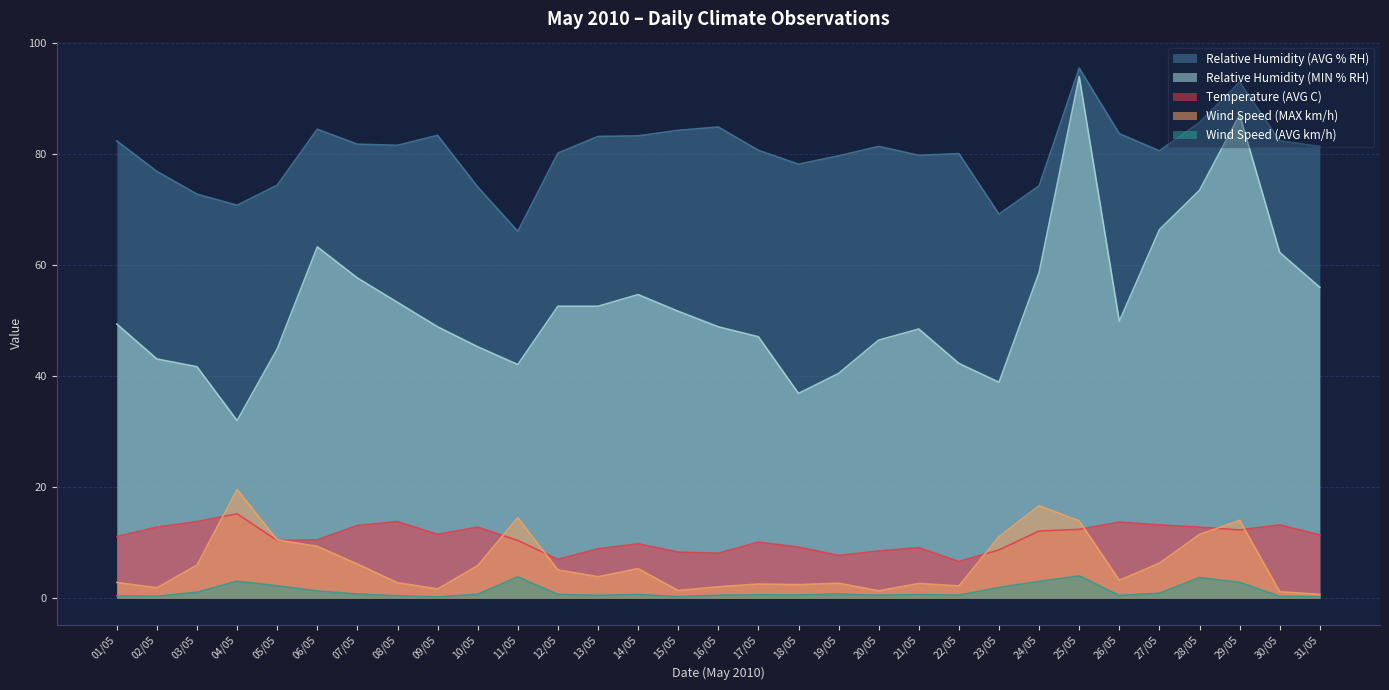

Which category has the lowest value in the Temperature (AVG C) series?

22/05